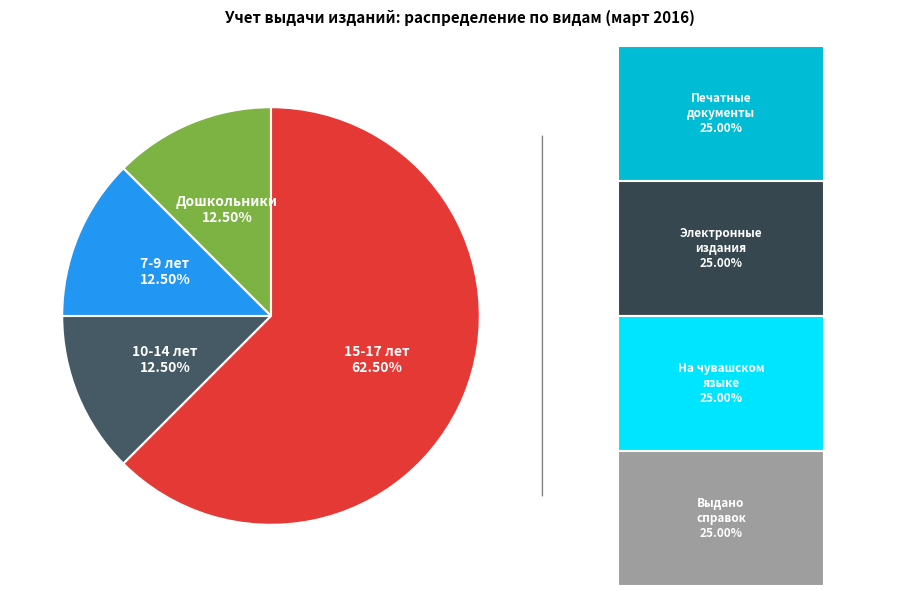

Is the sum of Дошкольники and 10-14 лет greater than half?

No